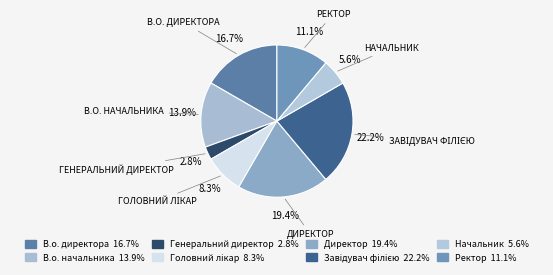

Is it true that Головний лікар is 8% of the pie?

True